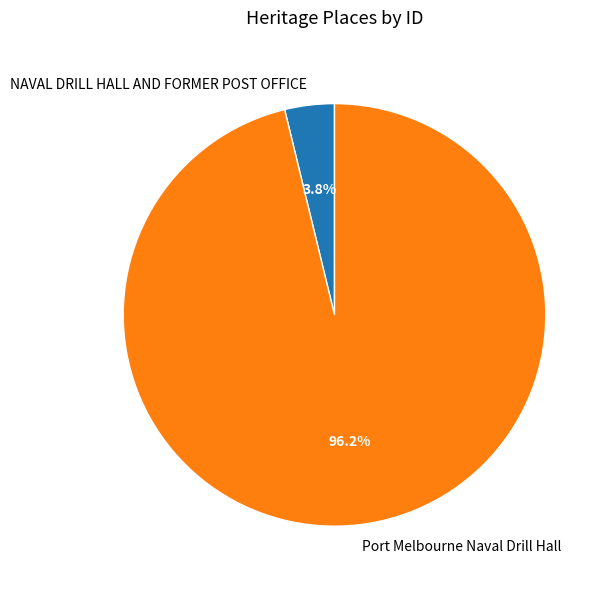

To the nearest percent, what percentage of the pie is Port Melbourne Naval Drill Hall?

96%